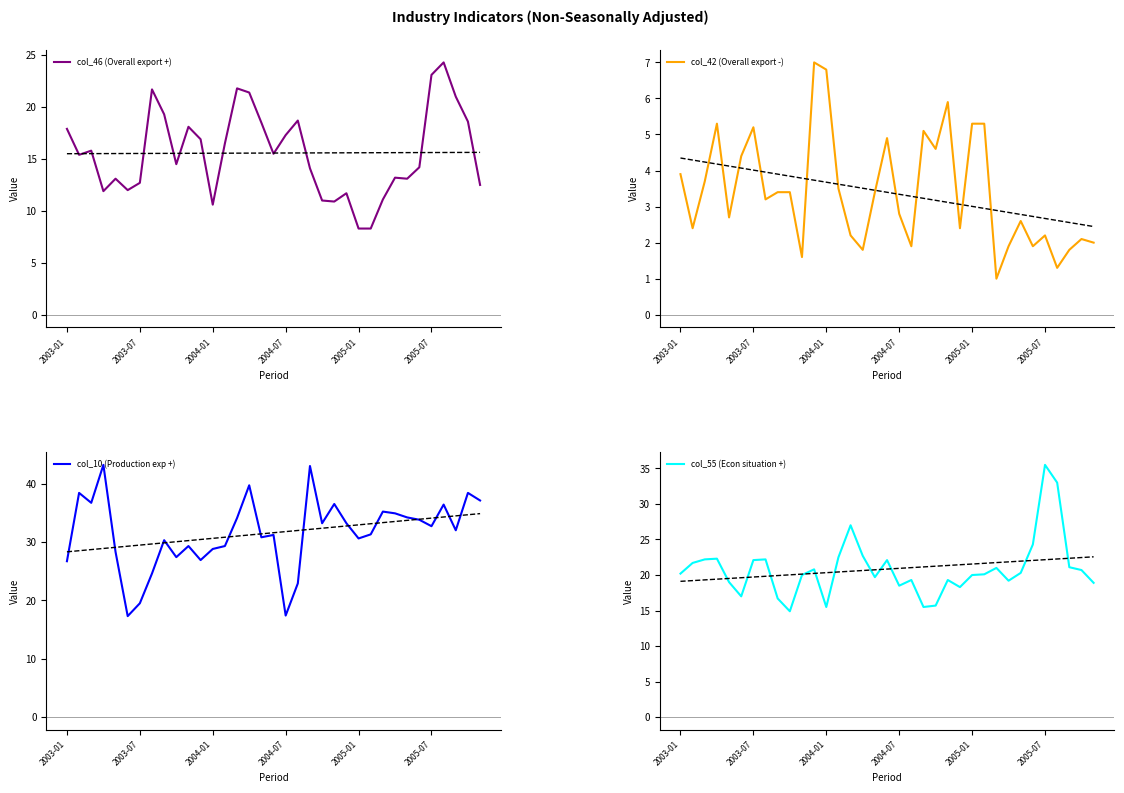

True or false: col_46 (Overall export +) has more than 2 interior local peaks.

True